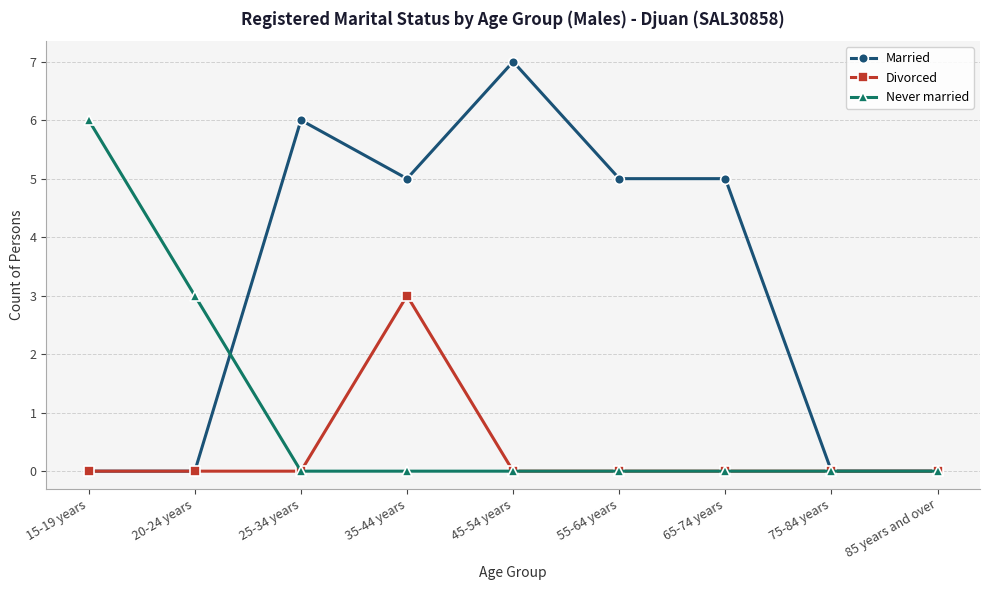

What is the total value across all series at 55-64 years?

5